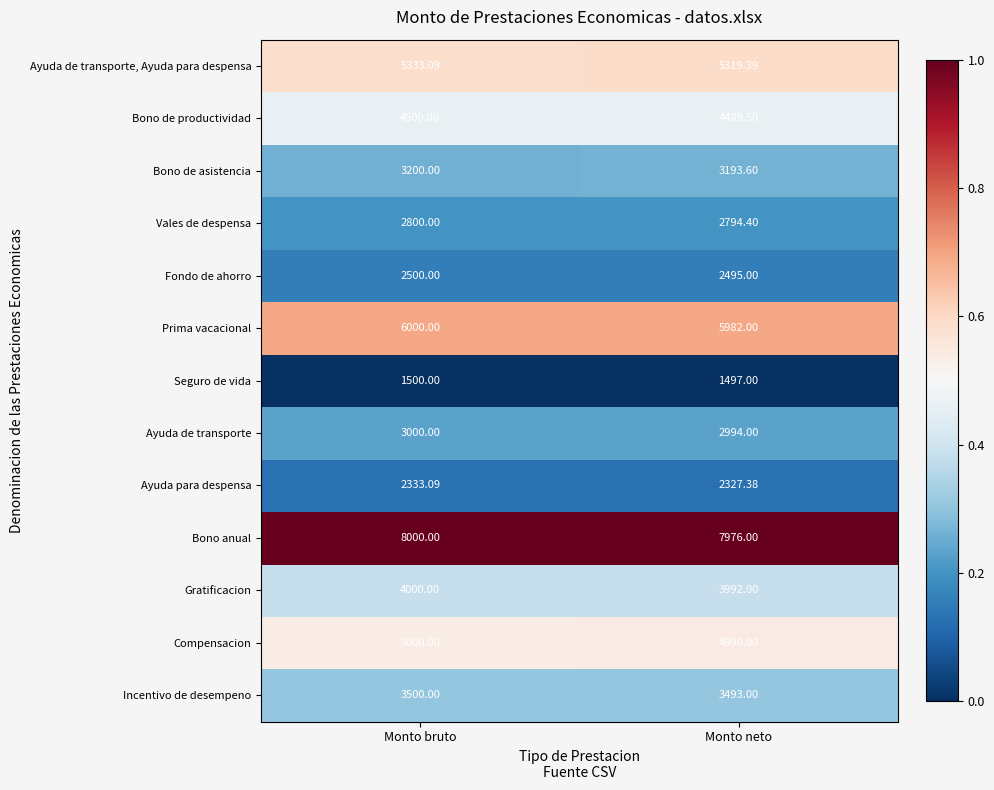

Which series has the largest total across all categories?

Bono anual